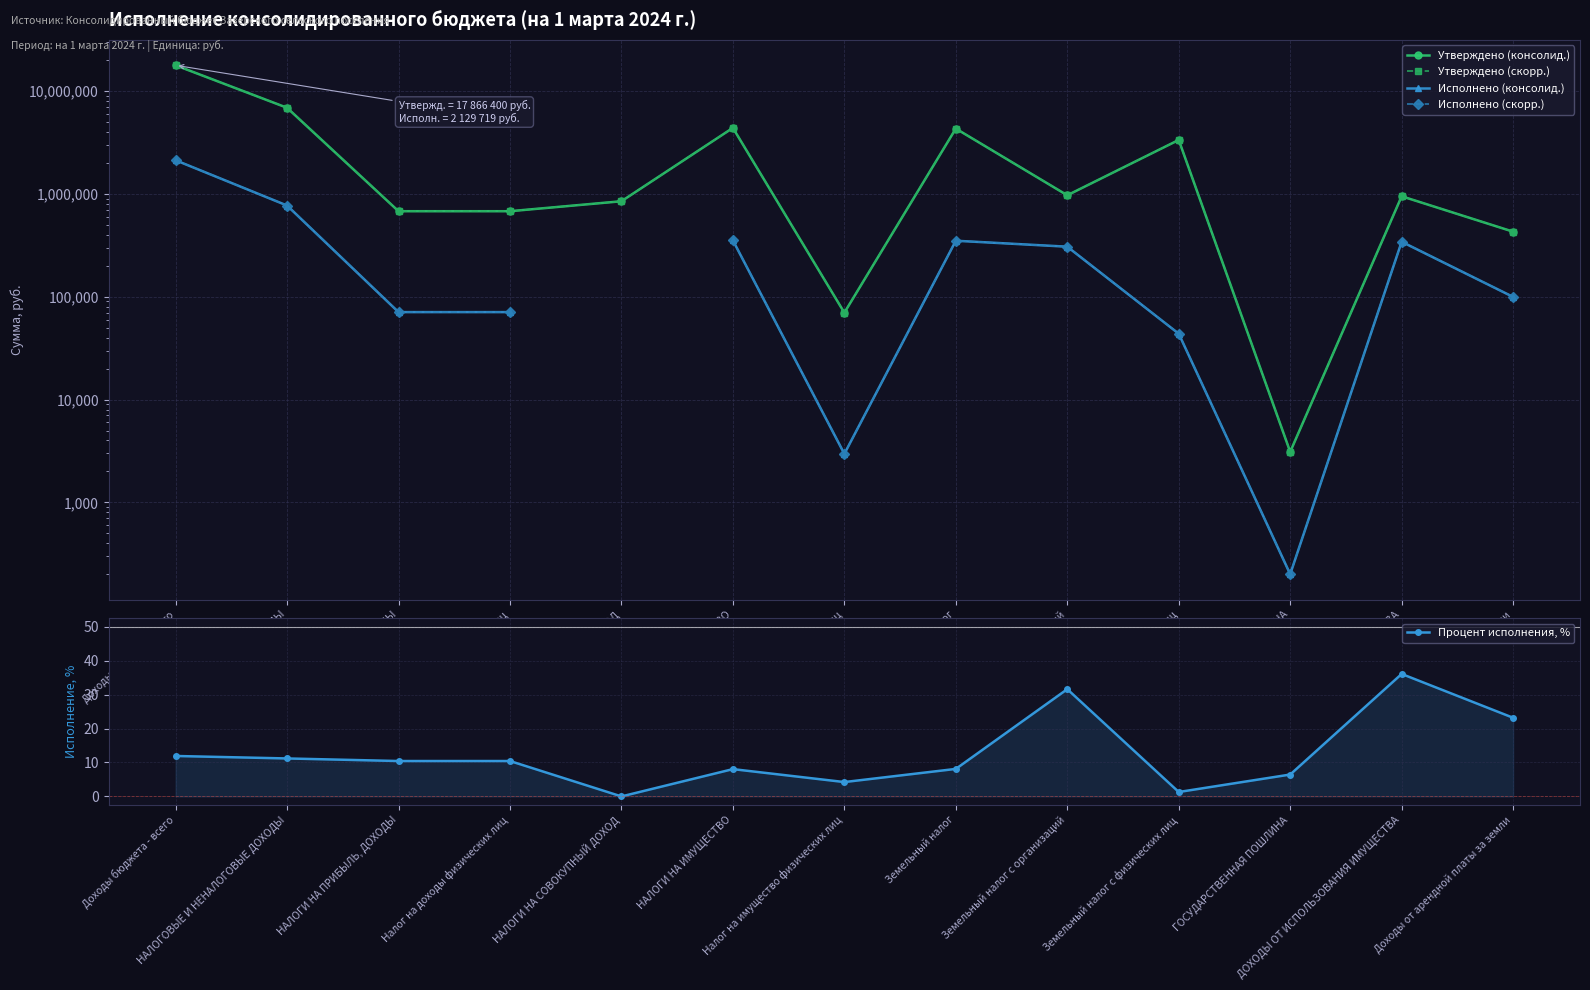

True or false: Исполнено (консолид.) has a value of 99690.9 at Доходы от арендной платы за земли.

True